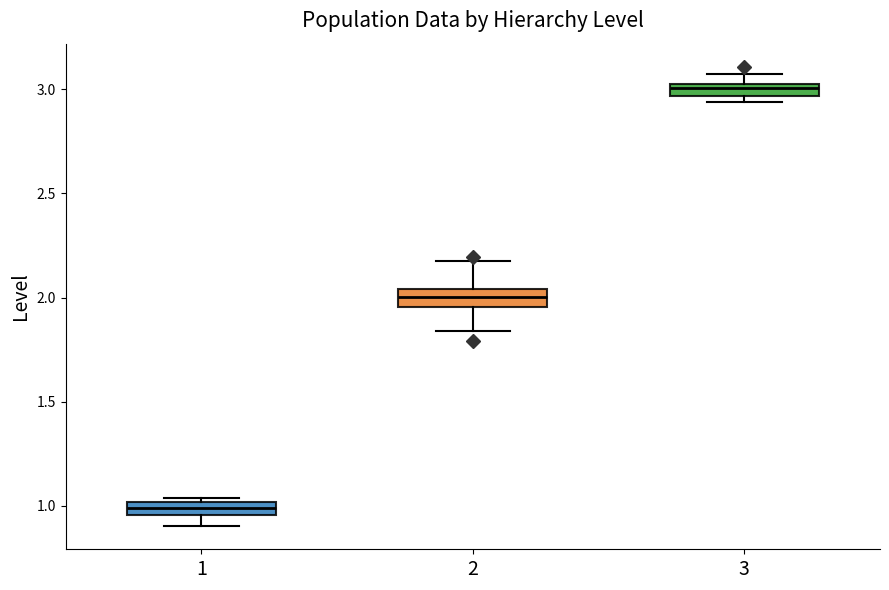

Which box's median line is the lowest?

1